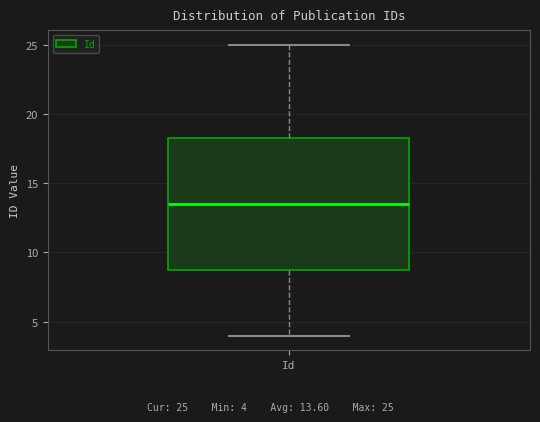

Transcribe this box plot: give where the median line is, the range the box spans, and where the two whiskers end, as read against the y-axis. The values are not printed on the chart, so give them approximately, as read against the axis.

median 13.5, box 9.0 to 18.5, whiskers 4.0 to 25.0